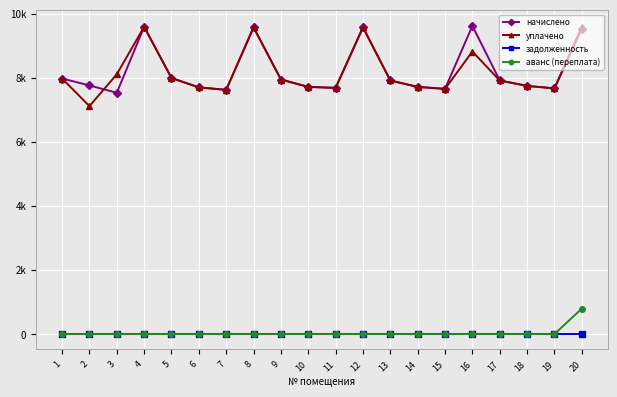

At which label does задолженность reach its minimum?

1